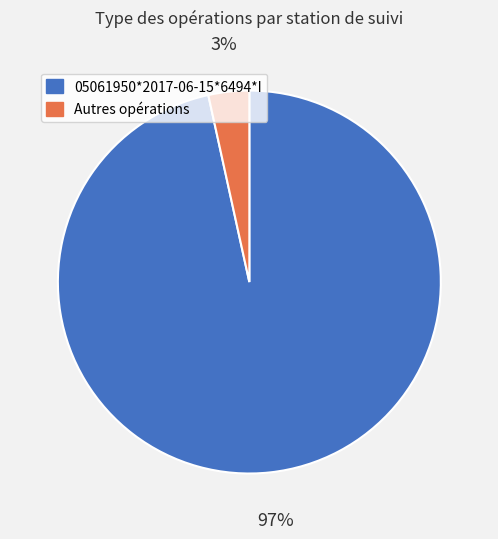

To the nearest percent, what is the average slice percentage?

50%